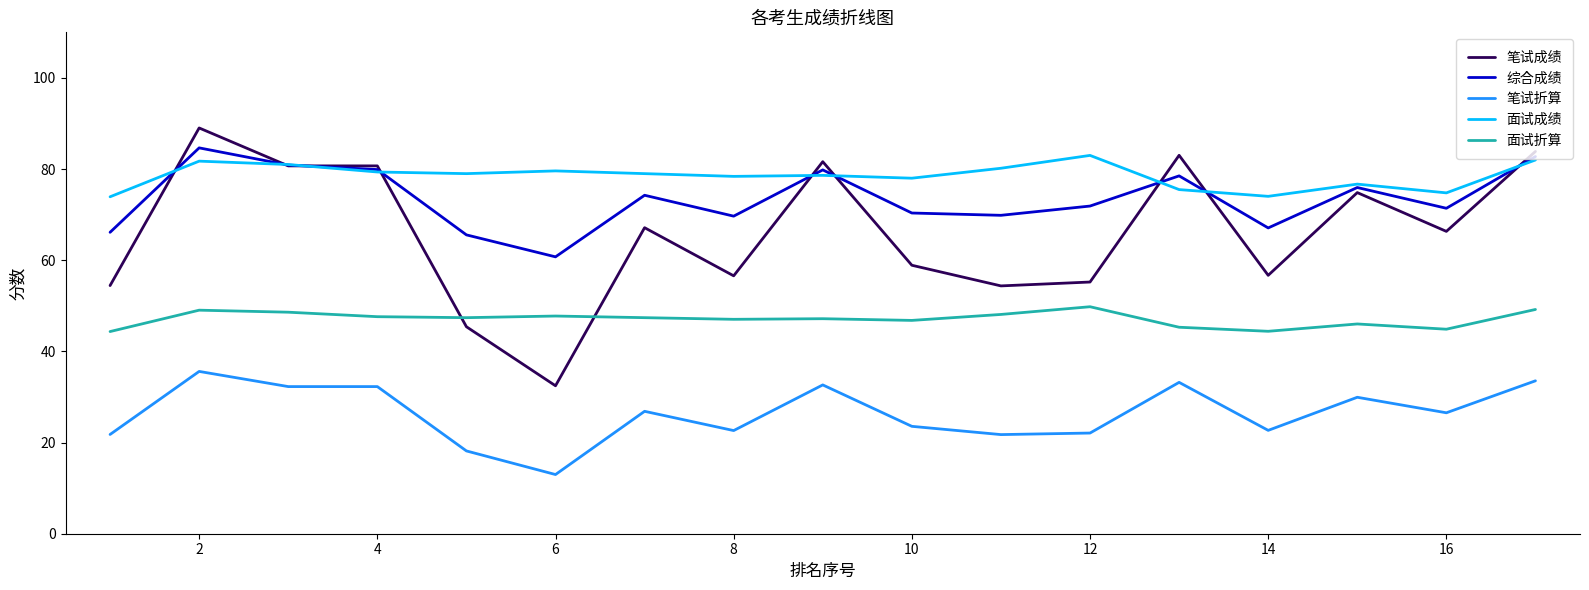

True or false: 面试折算 and 面试成绩 cross at least once.

False